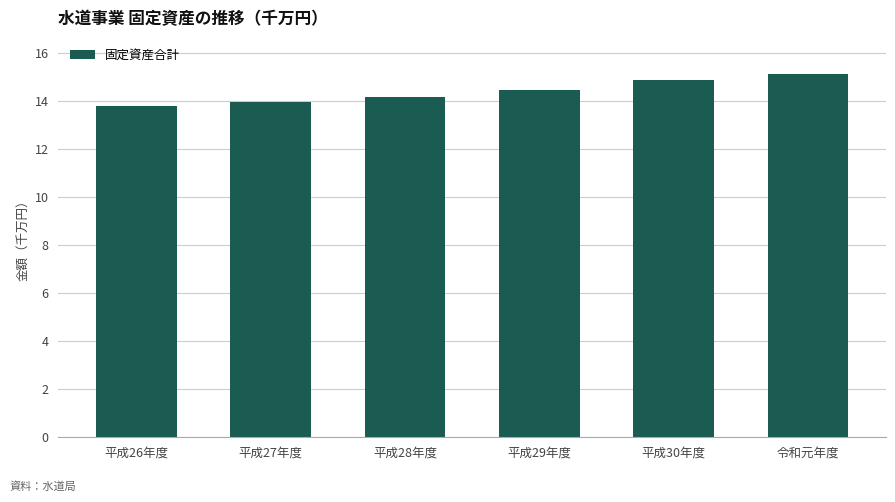

What is the approximate value at 令和元年度?

15.1